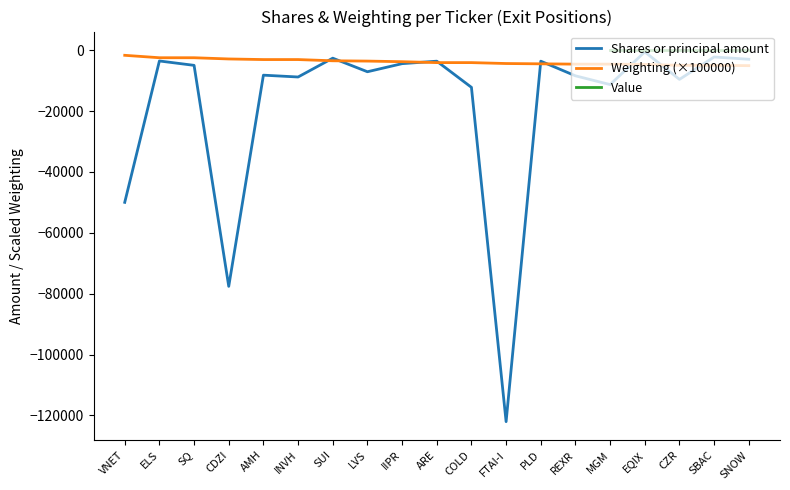

Reading left to right, list all the values displayed in this chart.

Shares or principal amount: VNET=-50000.0	ELS=-3562.0	SQ=-5000.0	CDZI=-77590.0	AMH=-8224.0	INVH=-8825.0	SUI=-2641.0	LVS=-7100.0	IIPR=-4445.0	ARE=-3629.0	COLD=-12222.0	FTAI-I=-122029.0	PLD=-3629.0	REXR=-8437.0	MGM=-11320.0	EQIX=-579.0	CZR=-9608.0	SBAC=-2255.0	SNOW=-3000.0
Weighting: VNET=-1700.0	ELS=-2500.0	SQ=-2500.0	CDZI=-2900.0	AMH=-3100.0	INVH=-3100.0	SUI=-3500.0	LVS=-3600.0	IIPR=-3800.0	ARE=-4100.0	COLD=-4100.0	FTAI-I=-4400.0	PLD=-4500.0	REXR=-4600.0	MGM=-4600.0	EQIX=-4700.0	CZR=-5000.0	SBAC=-5000.0	SNOW=-5100.0